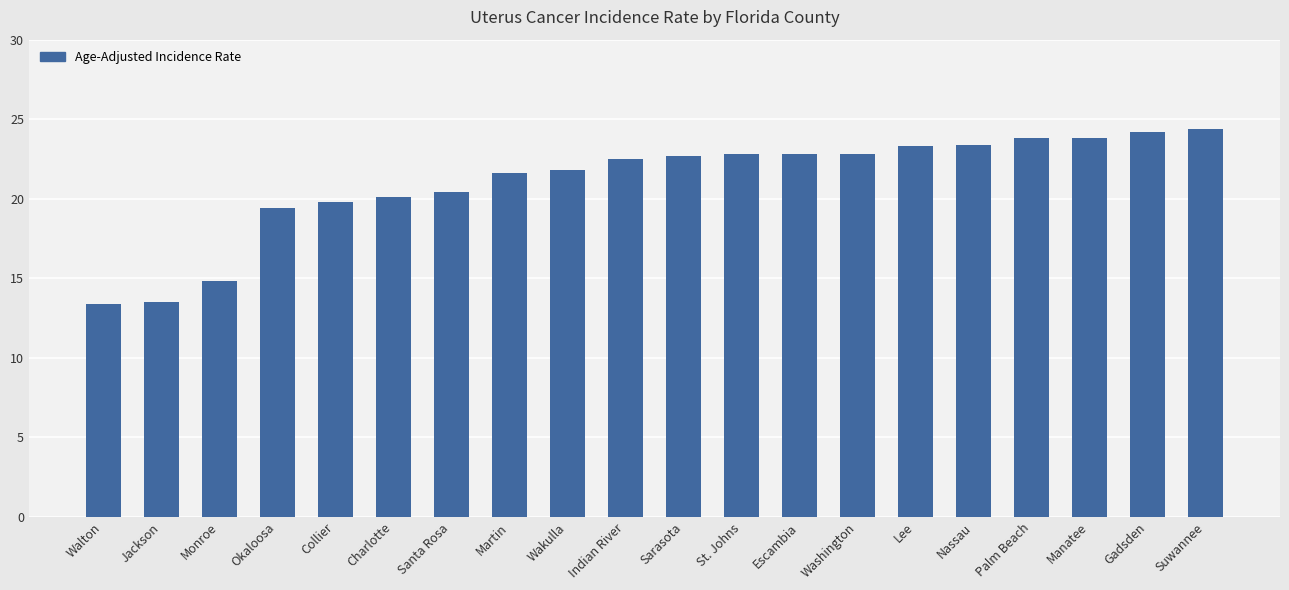

Read the value at Gadsden.

24.2